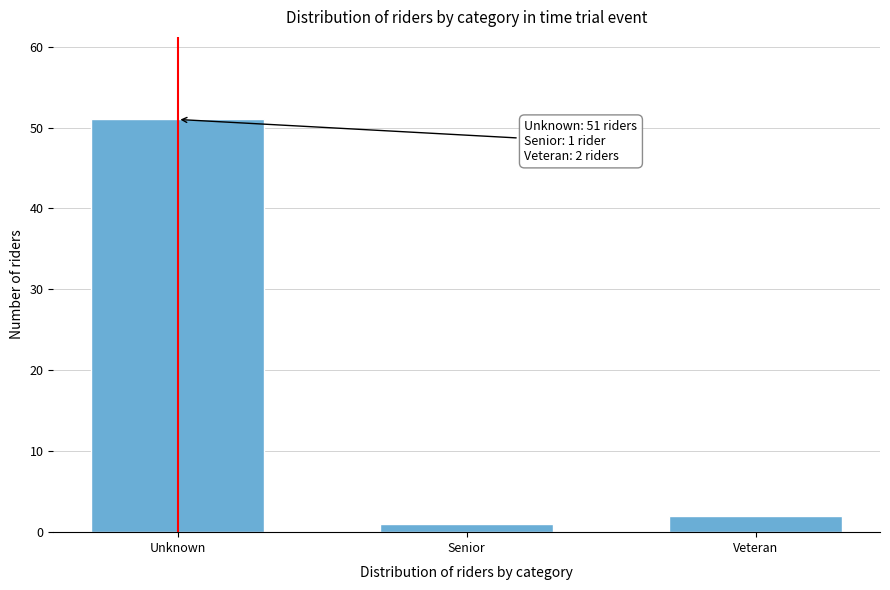

Reading left to right, list all the values displayed in this chart.

Unknown=51	Senior=1	Veteran=2